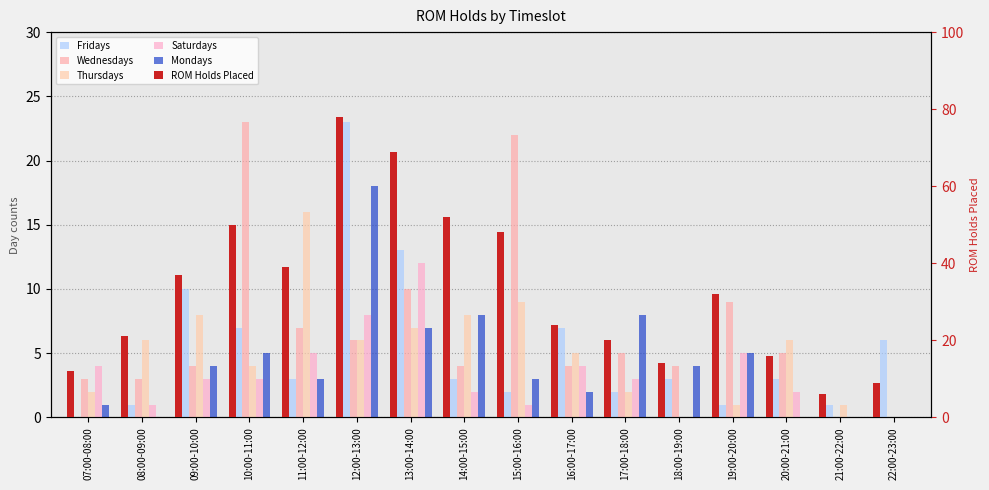

Is the value of ROM Holds Placed at 21:00-22:00 greater than the value of Fridays at 07:00-08:00?

Yes